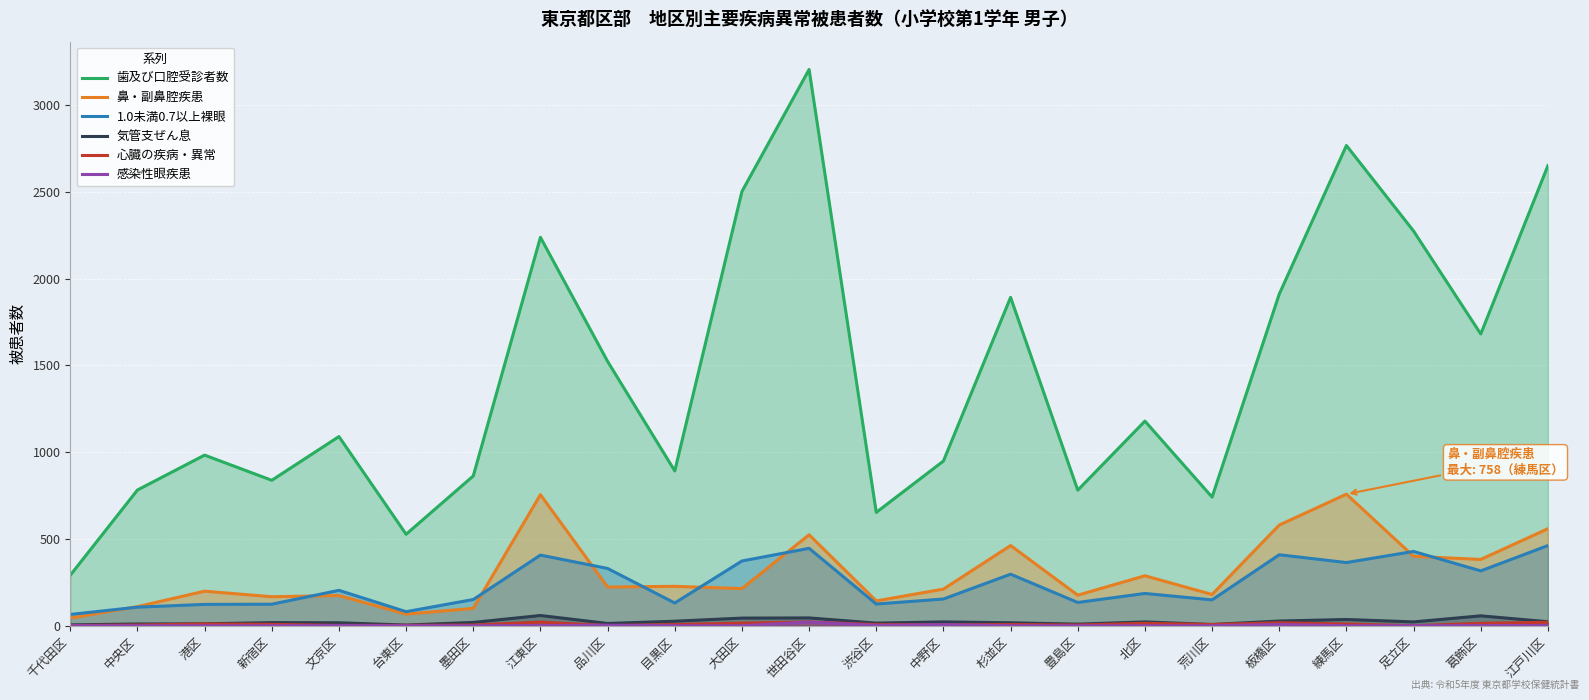

Which series changed the most between 文京区 and 足立区?

歯及び口腔受診者数